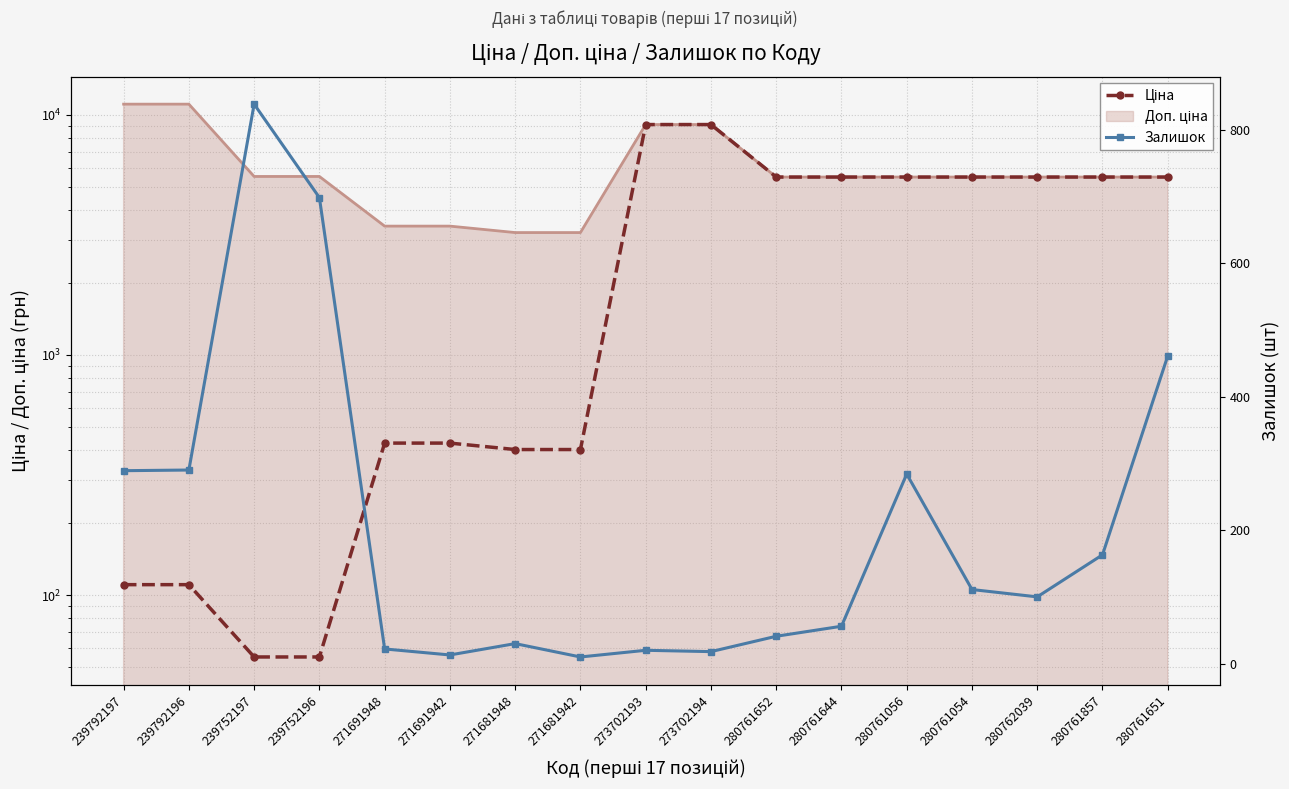

At which label does Ціна first exceed 5497?

273702193